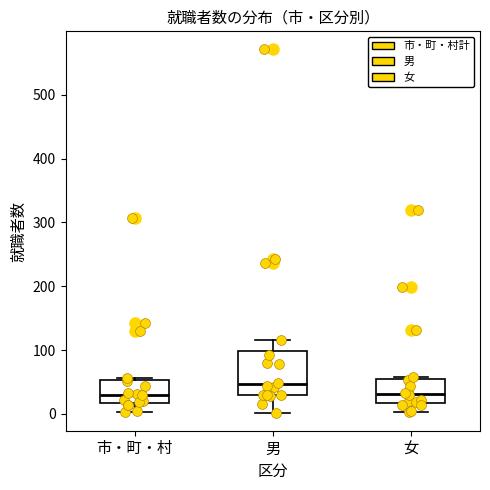

Comparing the boxes themselves (not the whiskers), which one is the tallest?

男